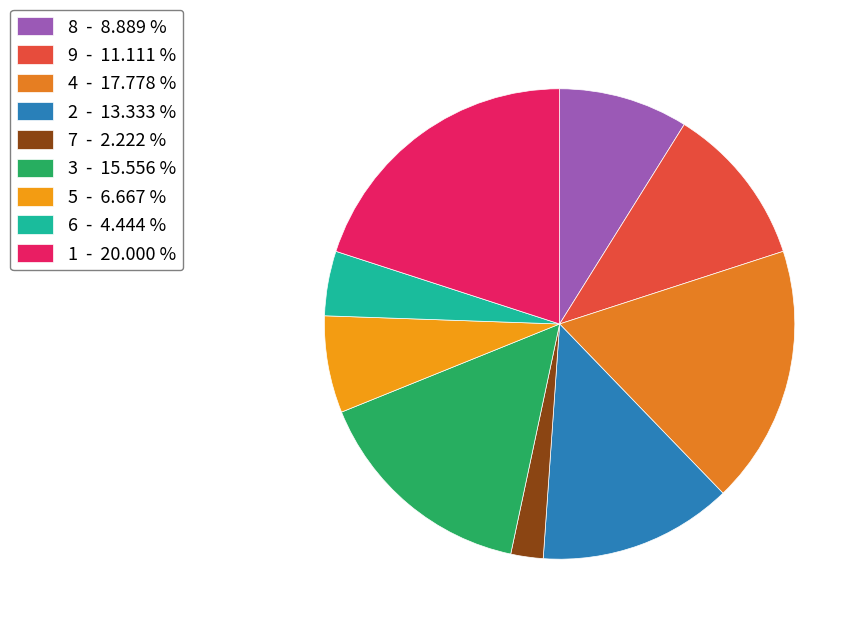

True or false: 1 accounts for 20% of the total.

True